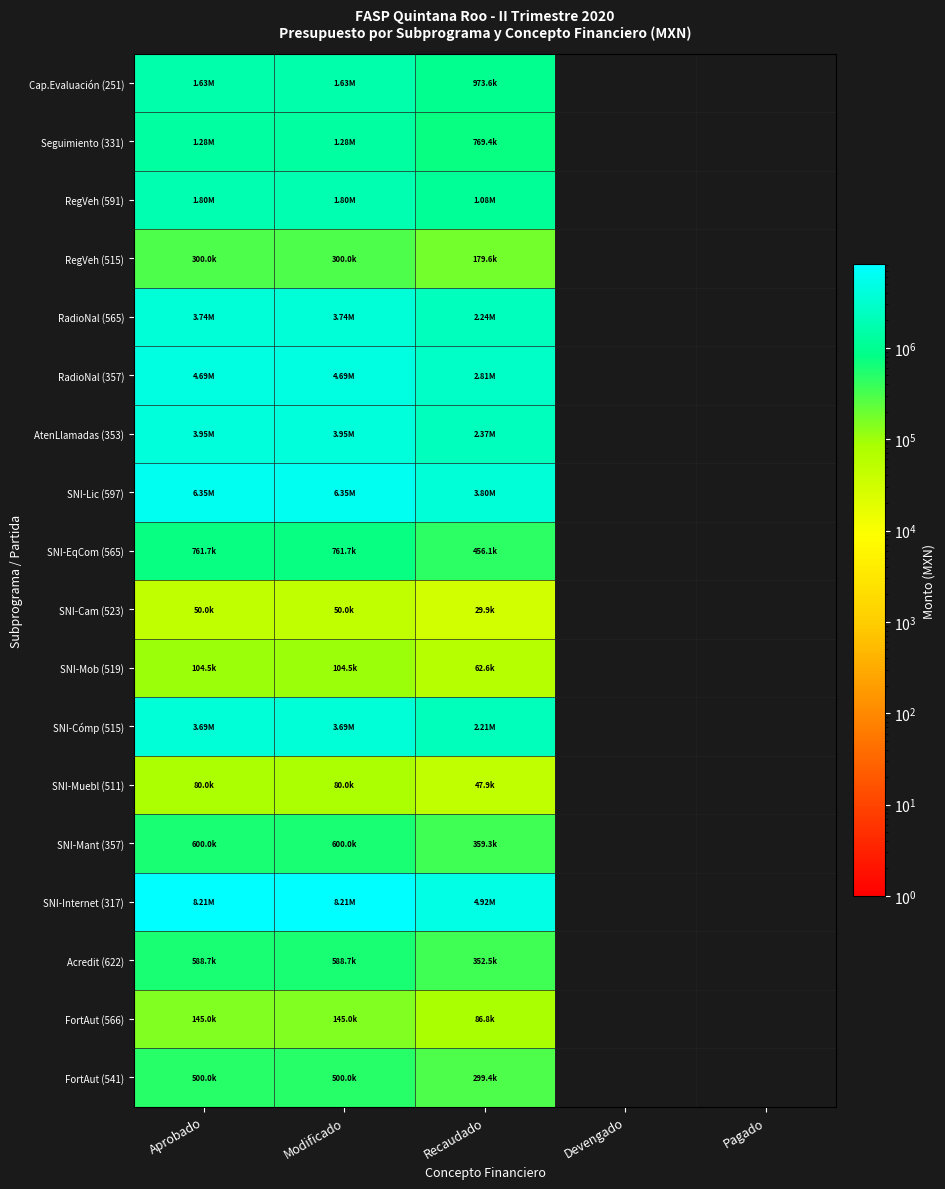

Between Pagado and Devengado, which is larger?

Pagado